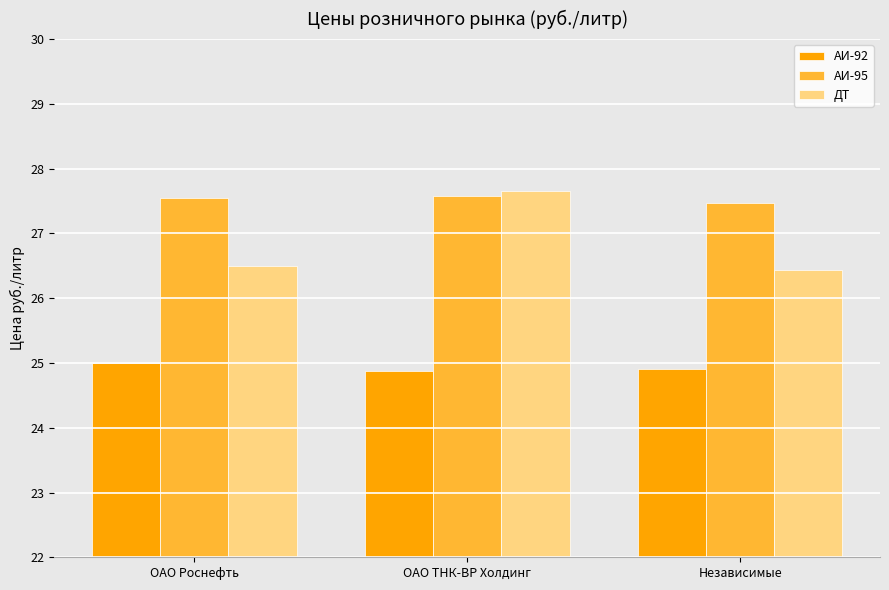

Read the АИ-92 value at Независимые.

24.9